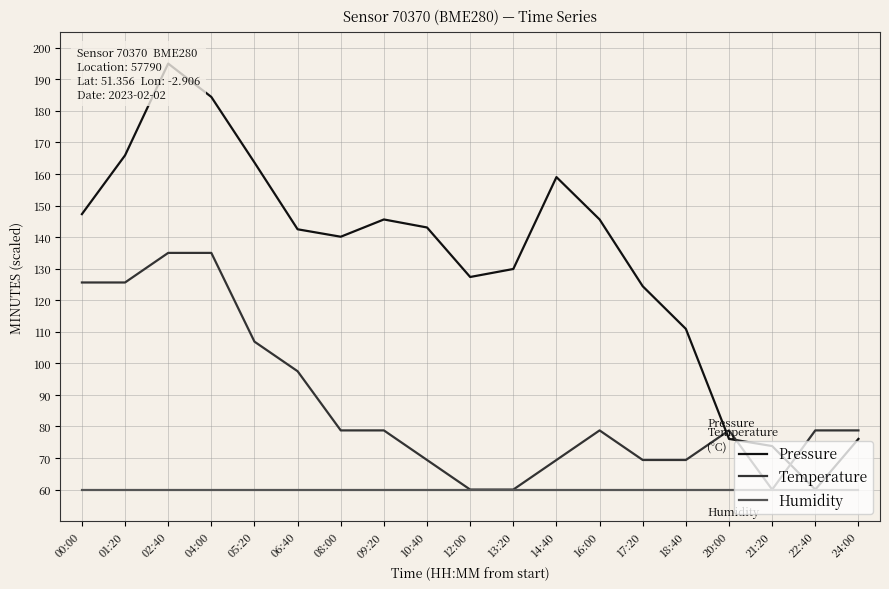

Reading right to left, extract all data points from this chart.

Pressure: 24:00=76.1	22:40=60.0	21:20=73.8	20:00=76.1	18:40=110.9	17:20=124.4	16:00=145.6	14:40=159.0	13:20=129.9	12:00=127.4	10:40=143.1	09:20=145.6	08:00=140.1	06:40=142.5	05:20=163.6	04:00=184.4	02:40=195.0	01:20=165.9	00:00=147.3
Temperature: 24:00=78.7	22:40=78.7	21:20=60.0	20:00=78.7	18:40=69.4	17:20=69.4	16:00=78.7	14:40=69.4	13:20=60.0	12:00=60.0	10:40=69.4	09:20=78.7	08:00=78.7	06:40=97.5	05:20=106.9	04:00=135.0	02:40=135.0	01:20=125.6	00:00=125.6
Humidity: 24:00=60.0	22:40=60.0	21:20=60.0	20:00=60.0	18:40=60.0	17:20=60.0	16:00=60.0	14:40=60.0	13:20=60.0	12:00=60.0	10:40=60.0	09:20=60.0	08:00=60.0	06:40=60.0	05:20=60.0	04:00=60.0	02:40=60.0	01:20=60.0	00:00=60.0